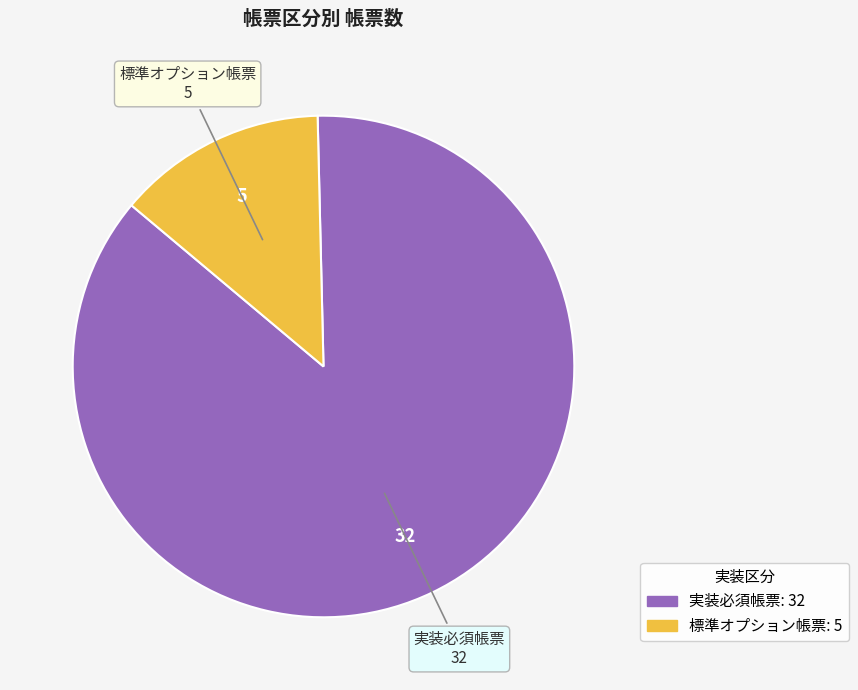

What is the ratio of the value at 標準オプション帳票 to the value at 実装必須帳票?

0.2